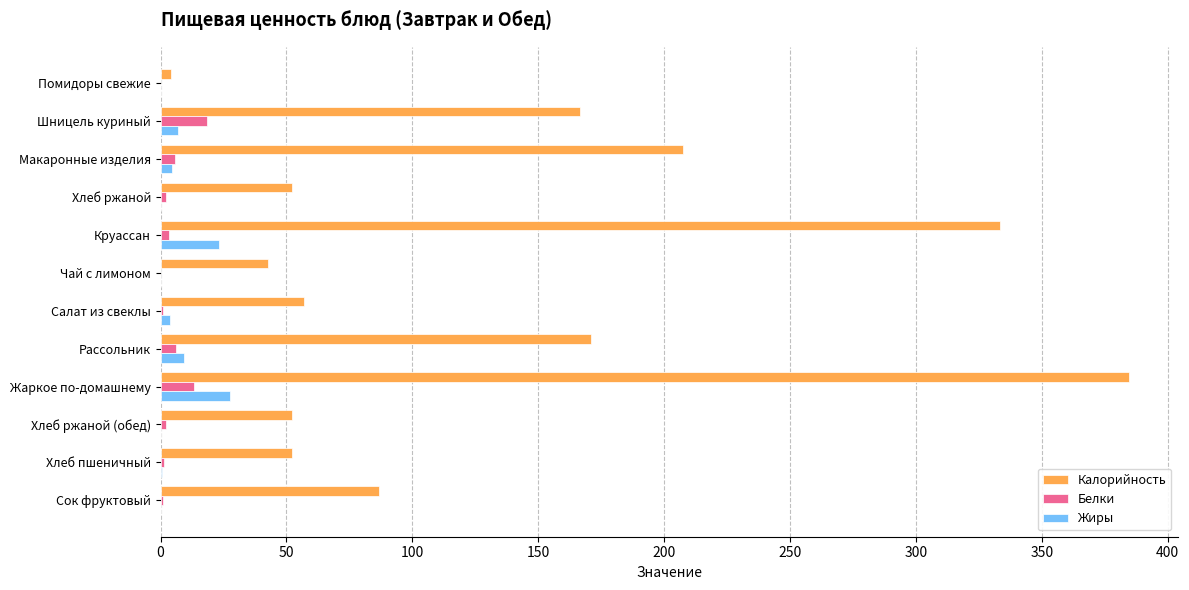

Count the number of data series in this chart.

3